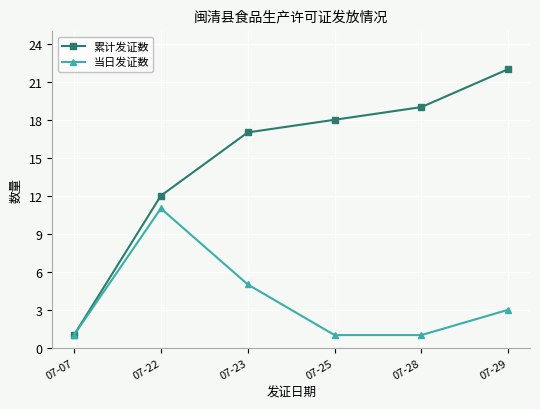

Is it true that 当日发证数 equals 0 at 07-07?

False